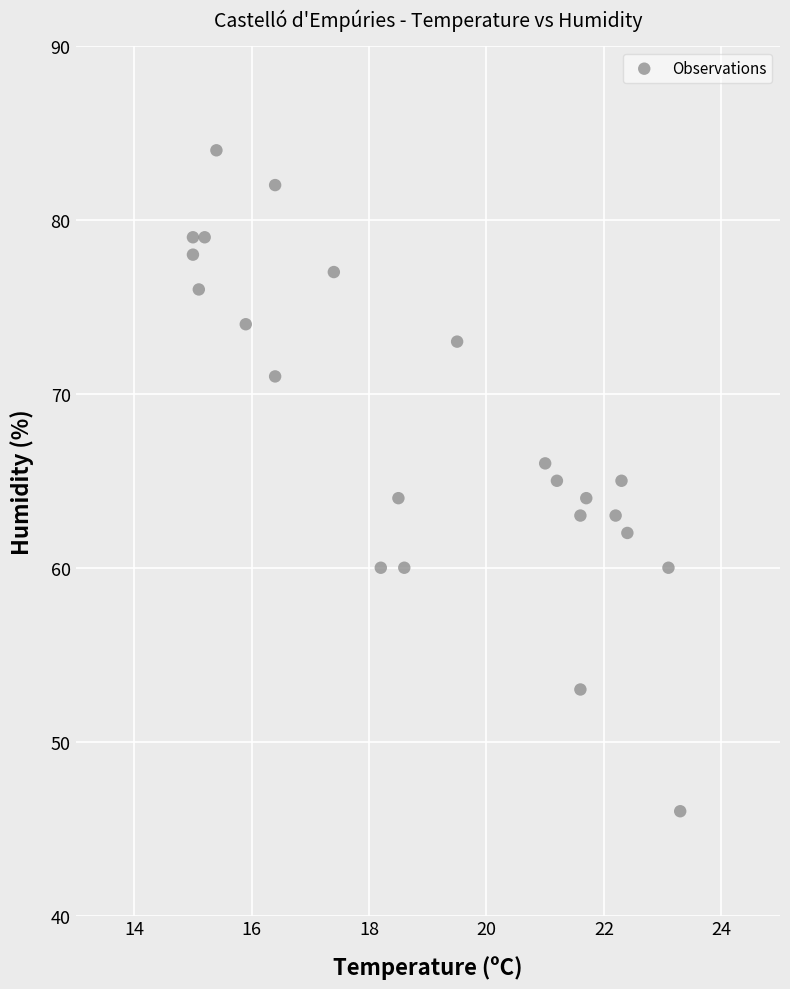

What is the range of Y values (max minus min)?

38